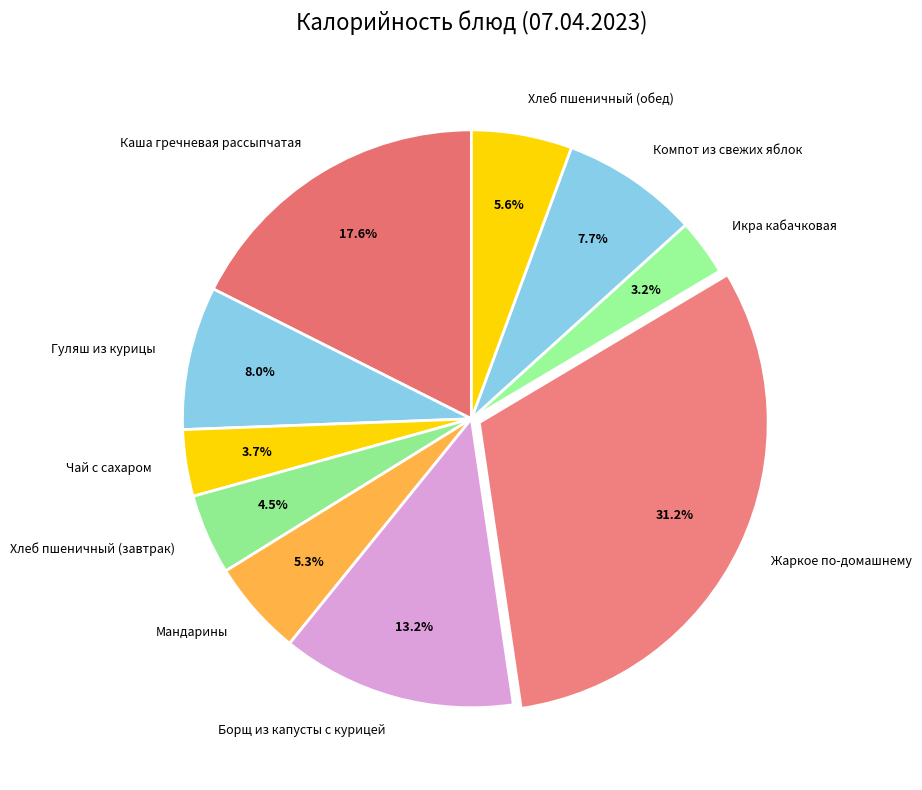

What percentage is NOT represented by Чай с сахаром?

96.3%